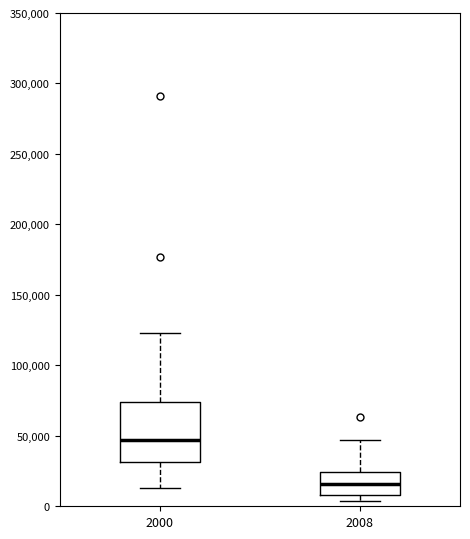

Which box is the tallest, from its lower edge to its upper edge?

2000